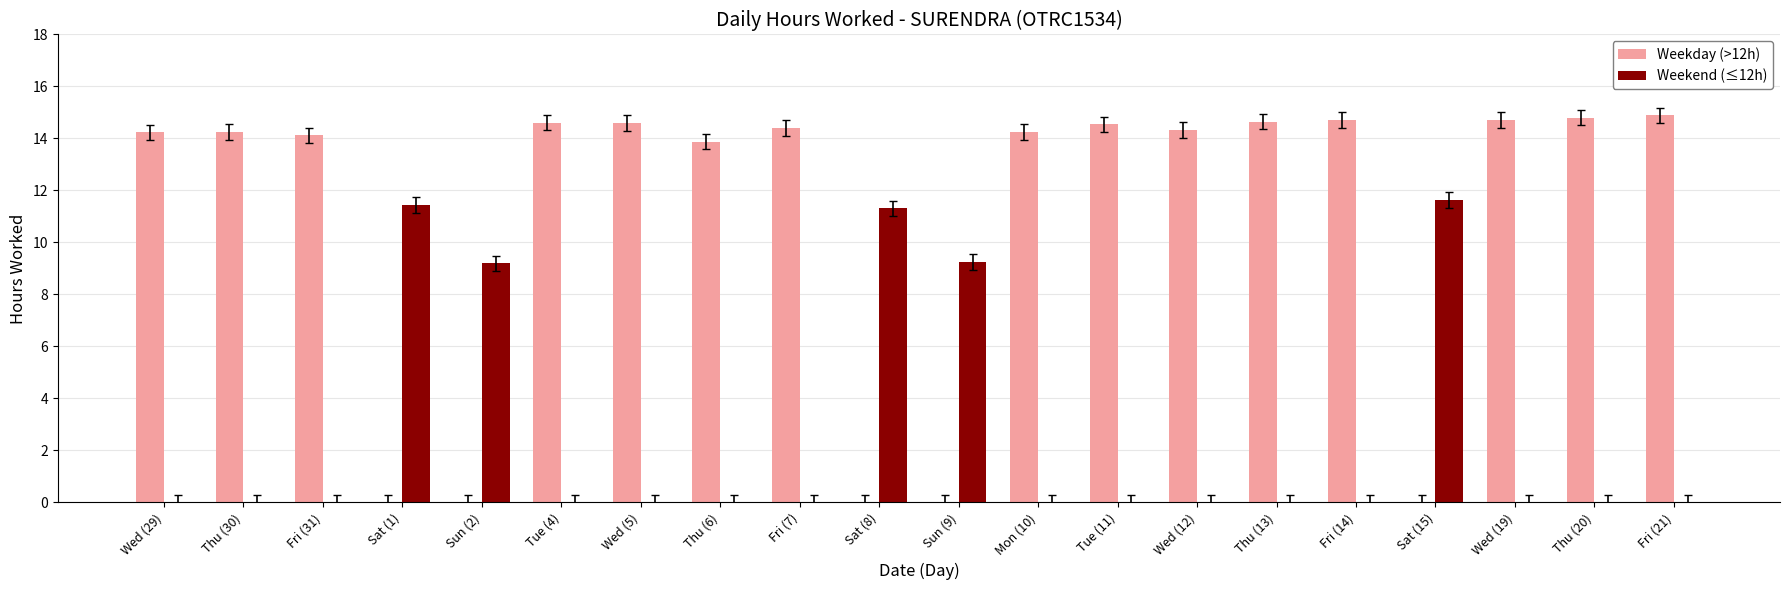

Which series has the largest total across all categories?

Weekday (>12h)